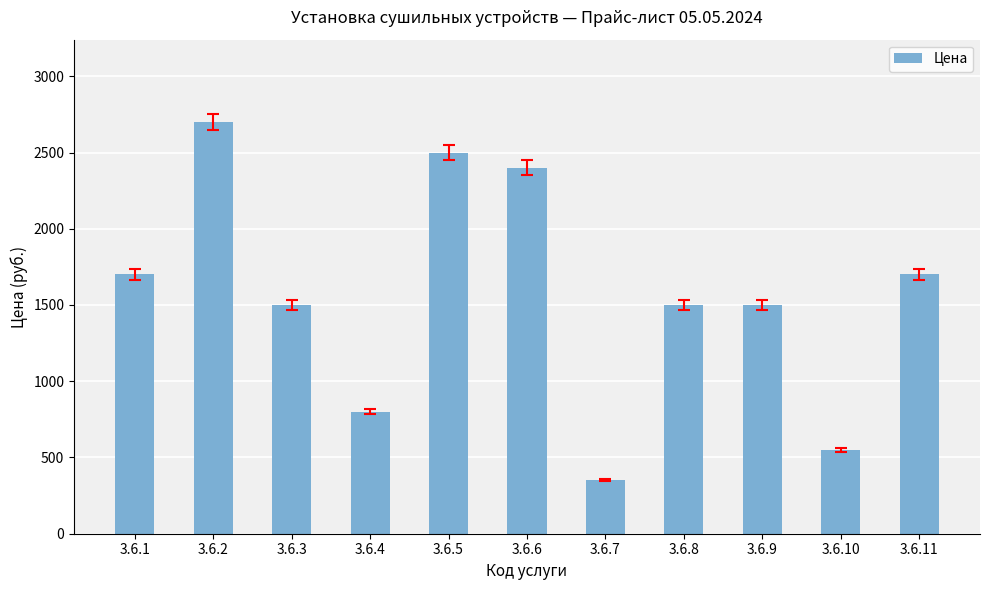

What is the difference between the second highest and second lowest values?

1950